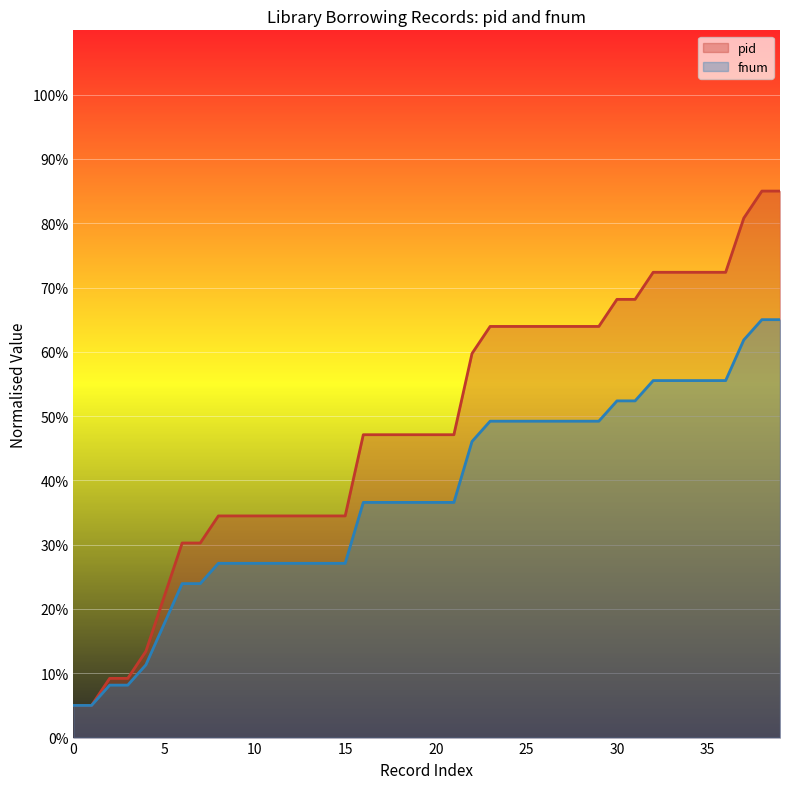

The value of pid at 813 is 27.1. True or false?

True